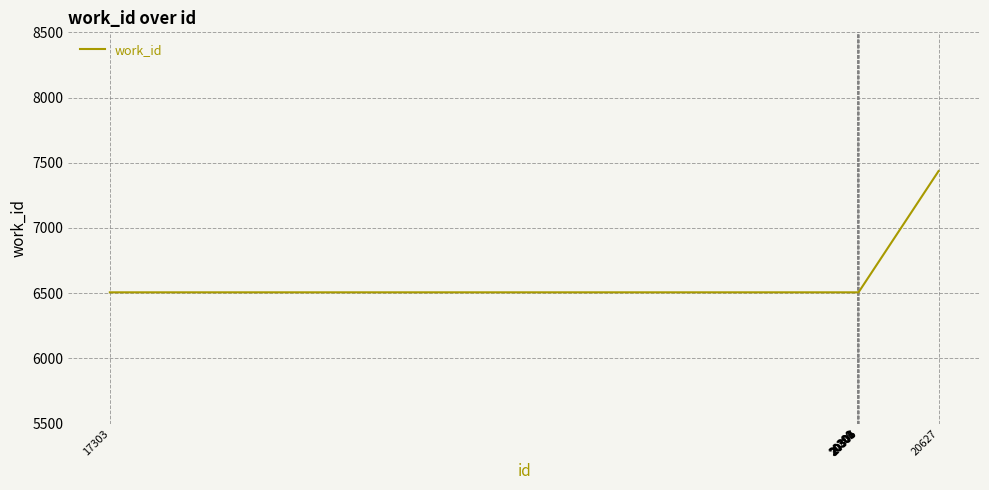

What is the difference between the maximum and minimum values?

930